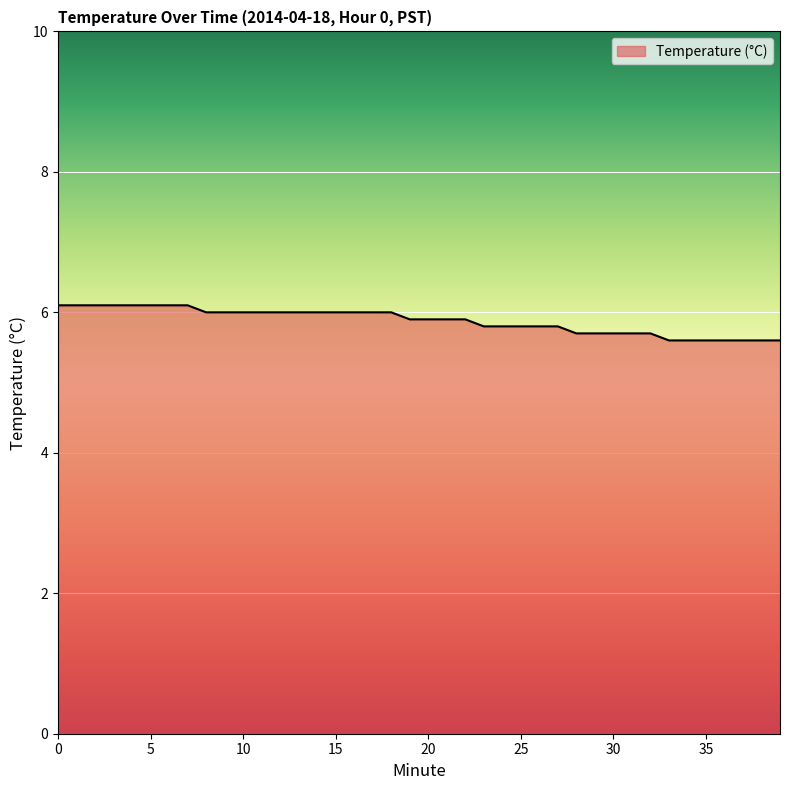

Reading left to right, list all the values displayed in this chart.

6.1	6.1	6.1	6.1	6.1	6.1	6.1	6.1	6.0	6.0	6.0	6.0	6.0	6.0	6.0	6.0	6.0	6.0	6.0	5.9	5.9	5.9	5.9	5.8	5.8	5.8	5.8	5.8	5.7	5.7	5.7	5.7	5.7	5.6	5.6	5.6	5.6	5.6	5.6	5.6